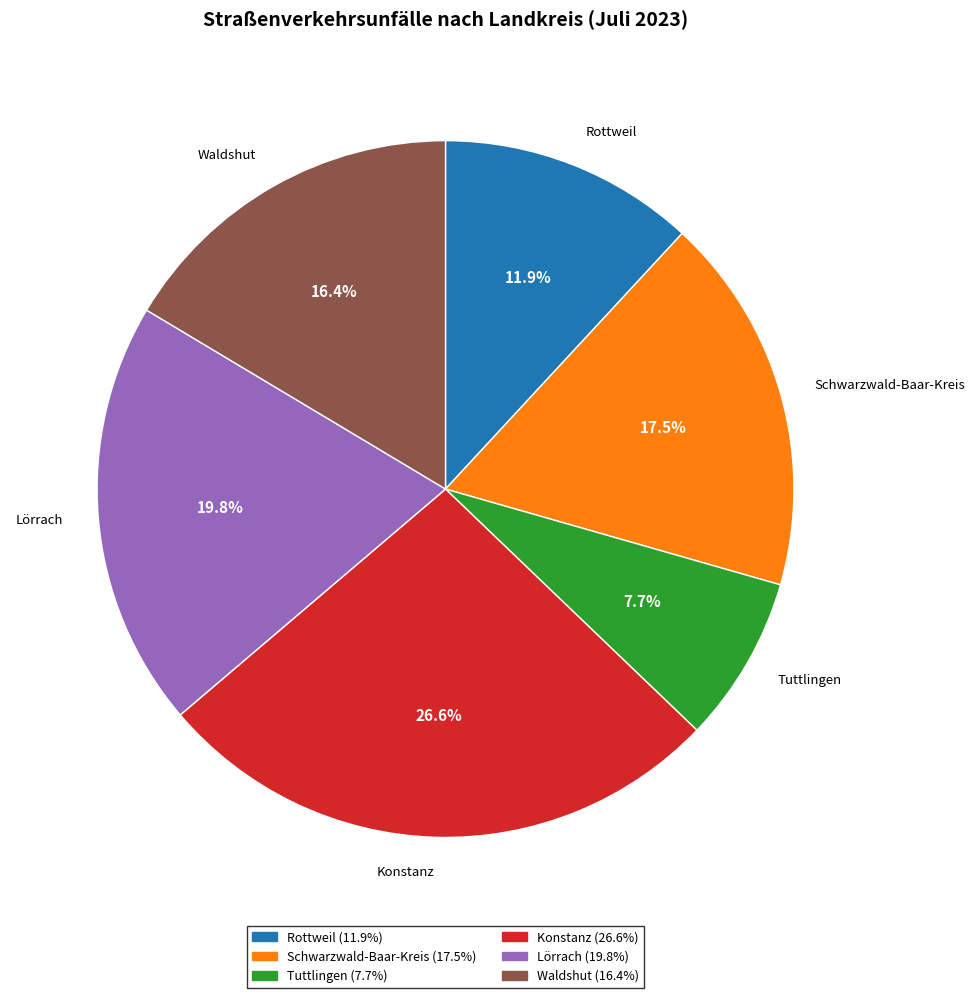

How much of the chart is everything except Lörrach?

80.2%